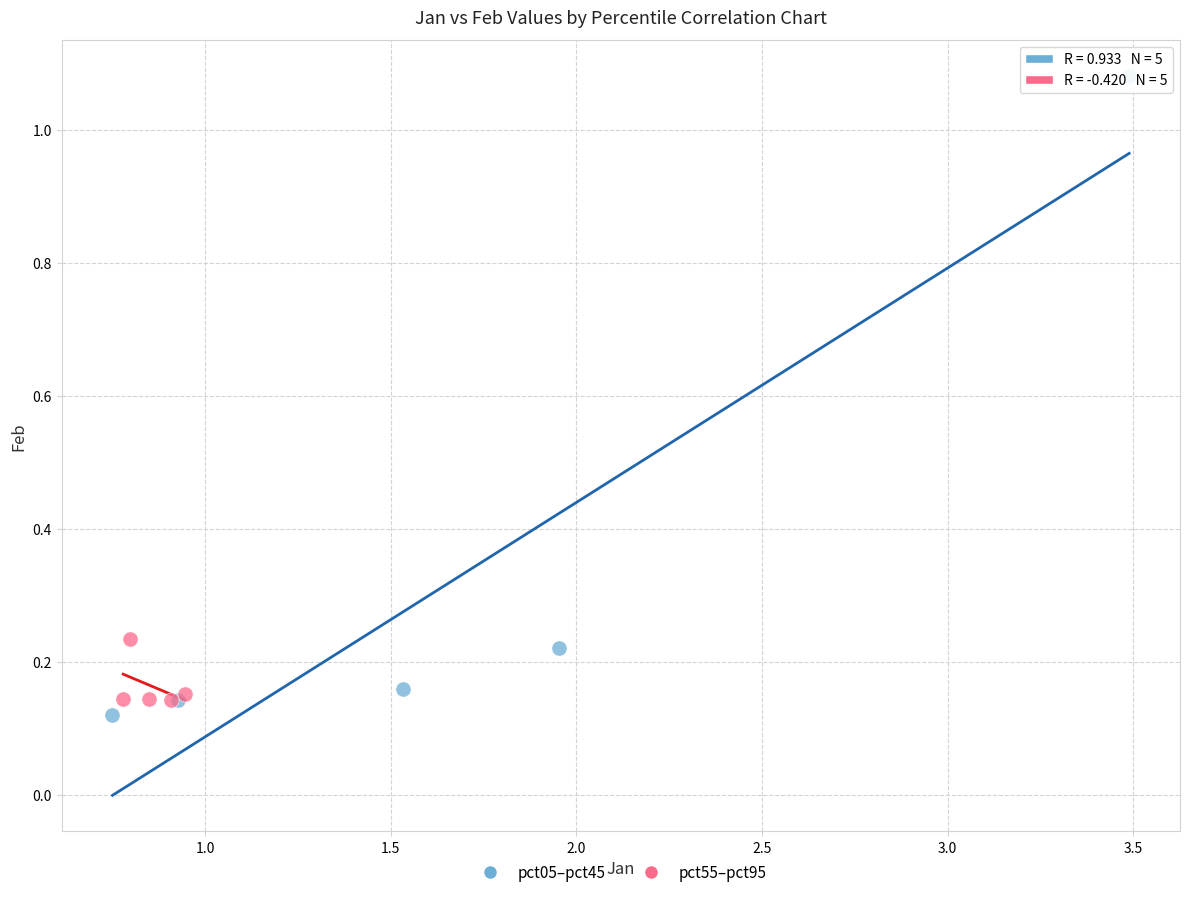

Which series reaches the maximum Y coordinate?

pct05–pct45